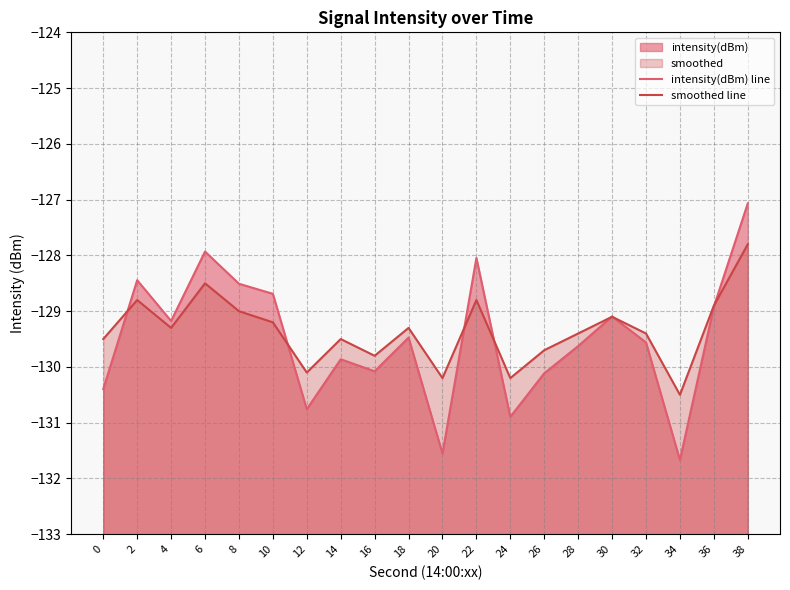

True or false: intensity(dBm) line has more than 2 interior local peaks.

True